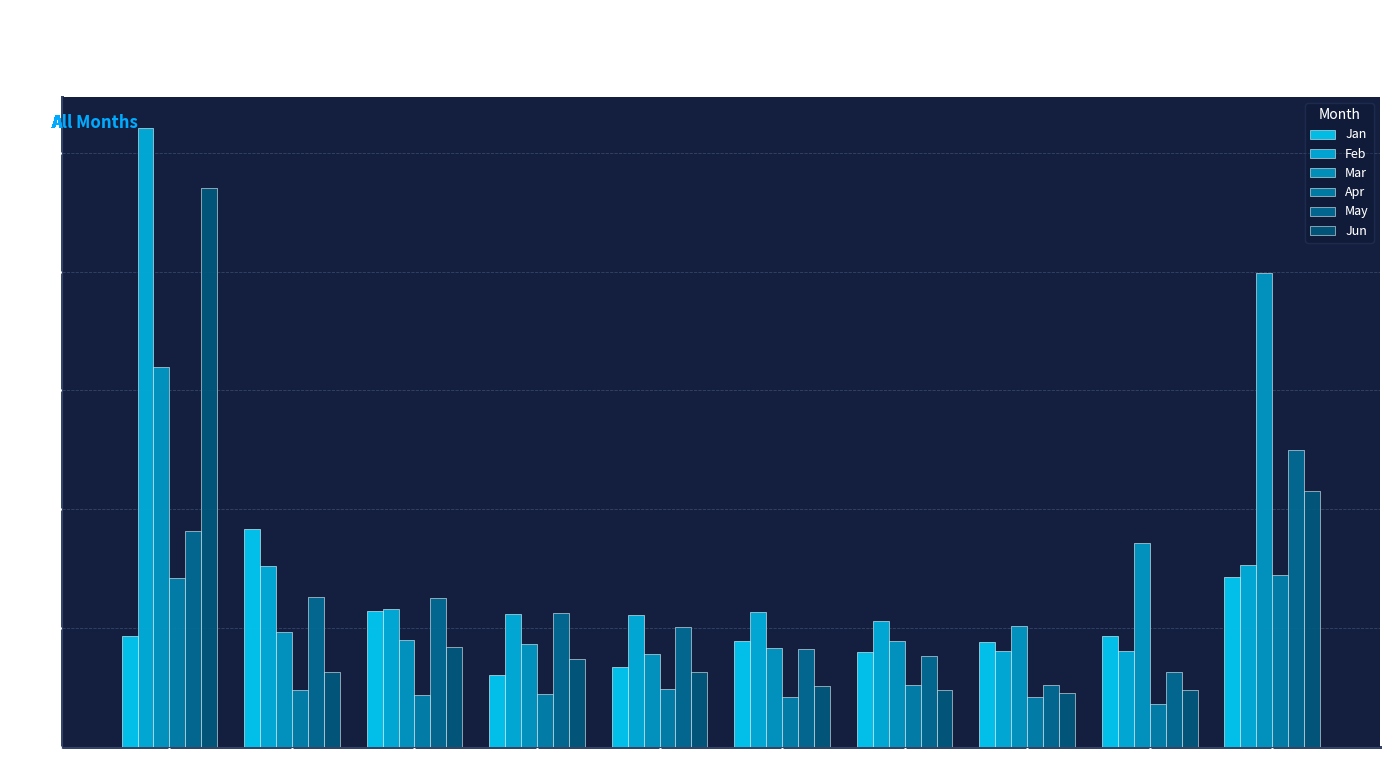

Rank the series by their maximum value, from highest to lowest.

Feb, Jun, Mar, May, Jan, Apr